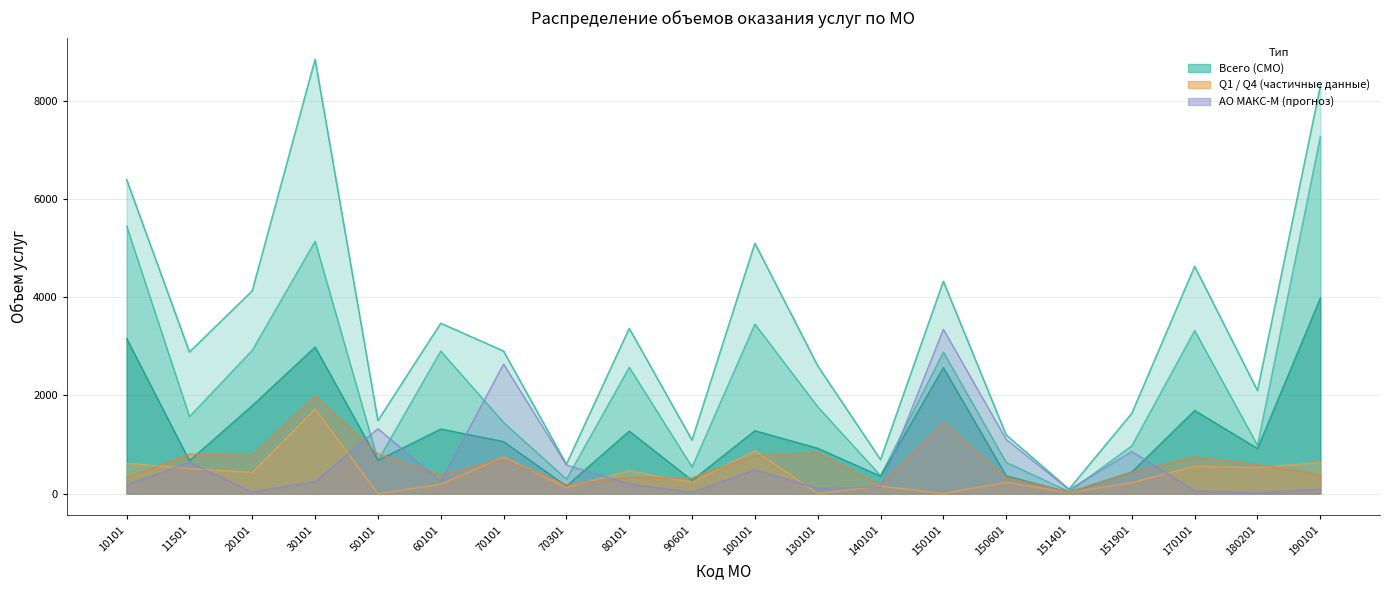

What is the sum of all Q3 values?

25867